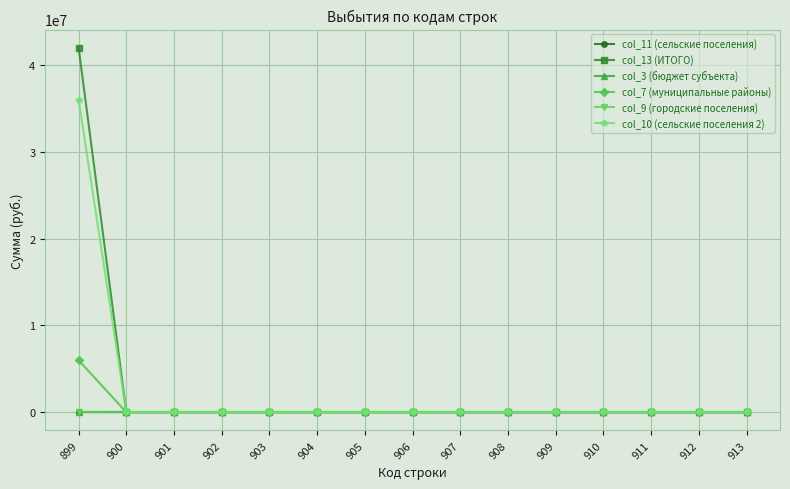

Reading left to right, transcribe all the data shown in this chart.

col_11 (сельские поселения): 899=0.0	900=0.0	901=0.0	902=0.0	903=0.0	904=0.0	905=0.0	906=0.0	907=0.0	908=0.0	909=0.0	910=0.0	911=0.0	912=0.0	913=0.0
col_13 (ИТОГО): 899=42002280.5	900=0.0	901=0.0	902=0.0	903=0.0	904=0.0	905=0.0	906=0.0	907=0.0	908=0.0	909=0.0	910=0.0	911=0.0	912=0.0	913=0.0
col_3 (бюджет субъекта): 899=0.0	900=0.0	901=0.0	902=0.0	903=0.0	904=0.0	905=0.0	906=0.0	907=0.0	908=0.0	909=0.0	910=0.0	911=0.0	912=0.0	913=0.0
col_7 (муниципальные районы): 899=5993226.6	900=0.0	901=0.0	902=0.0	903=0.0	904=0.0	905=0.0	906=0.0	907=0.0	908=0.0	909=0.0	910=0.0	911=0.0	912=0.0	913=0.0
col_9 (городские поселения): 899=18500.0	900=0.0	901=0.0	902=0.0	903=0.0	904=0.0	905=0.0	906=0.0	907=0.0	908=0.0	909=0.0	910=0.0	911=0.0	912=0.0	913=0.0
col_10 (сельские поселения 2): 899=35990553.9	900=0.0	901=0.0	902=0.0	903=0.0	904=0.0	905=0.0	906=0.0	907=0.0	908=0.0	909=0.0	910=0.0	911=0.0	912=0.0	913=0.0